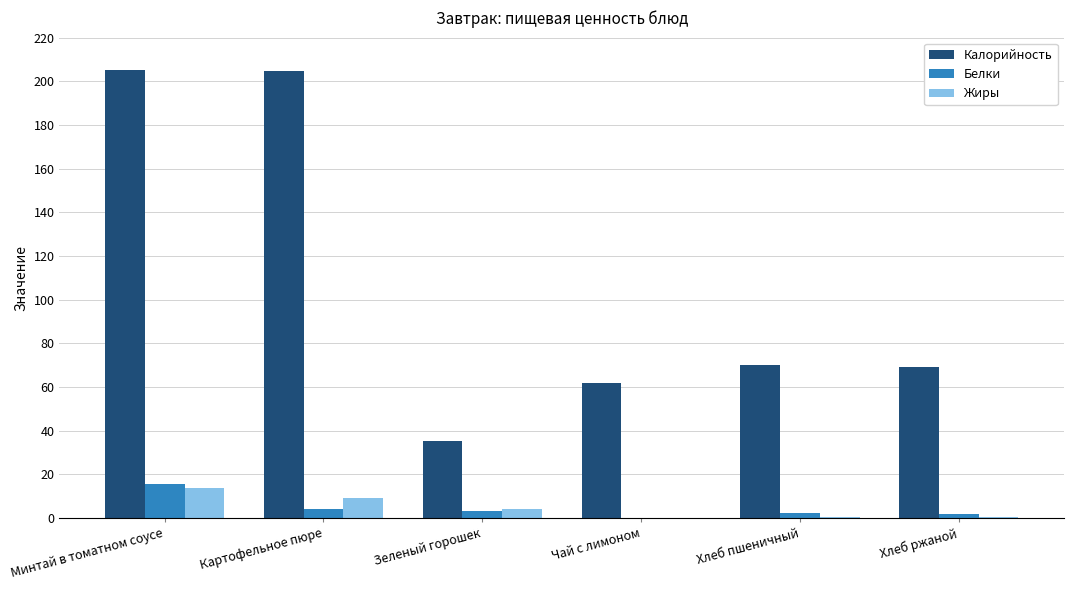

What is the sum of all Белки values?

26.8